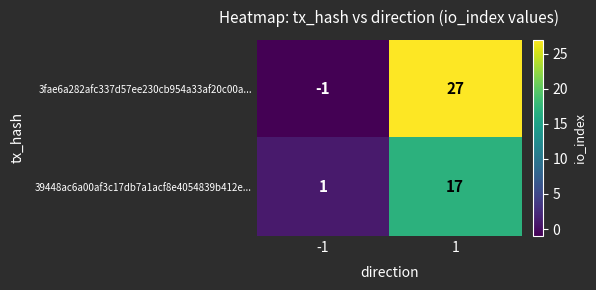

Reading left to right, transcribe all the data shown in this chart.

3fae6a282afc337d57ee230cb954a33af20c00a...: -1	27
39448ac6a00af3c17db7a1acf8e4054839b412e...: 1	17